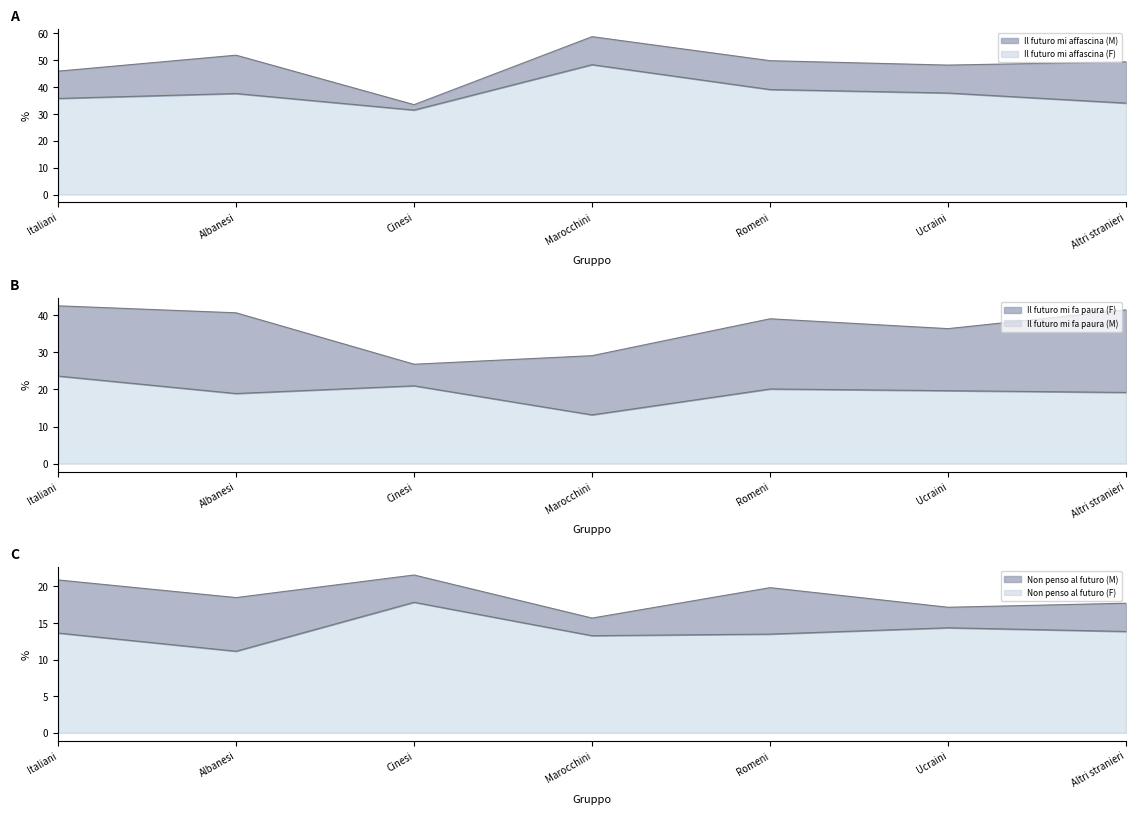

What is the label of the 4th point from the right?

Marocchini